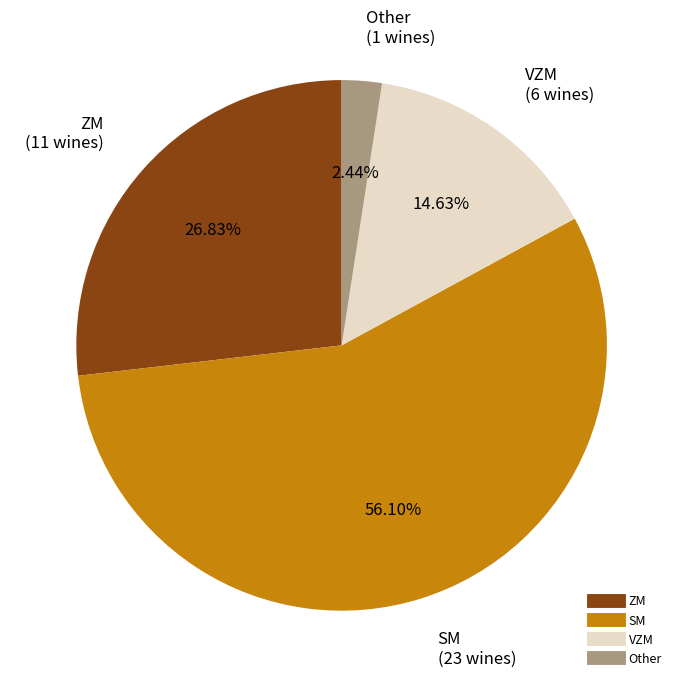

Count the number of slices in the pie.

4